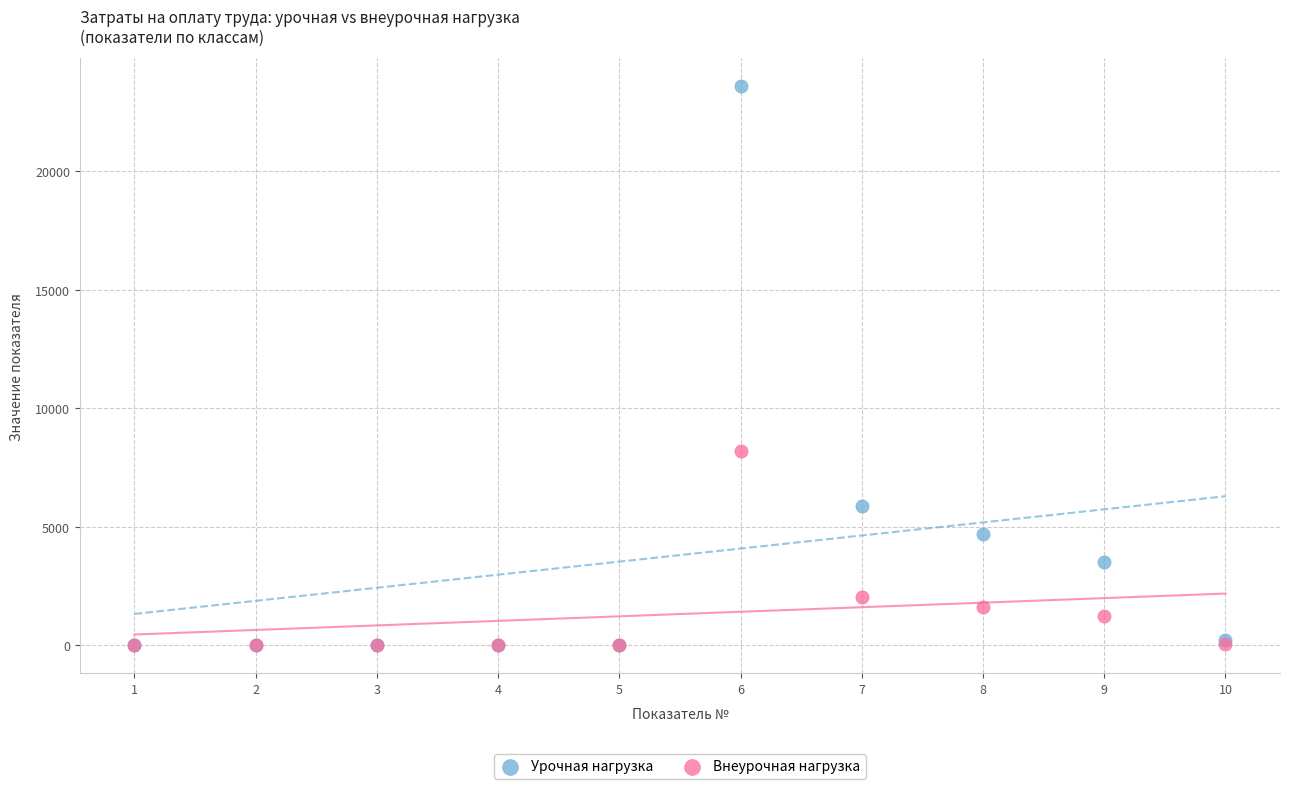

What are all the series names shown in the legend?

Урочная нагрузка, Внеурочная нагрузка